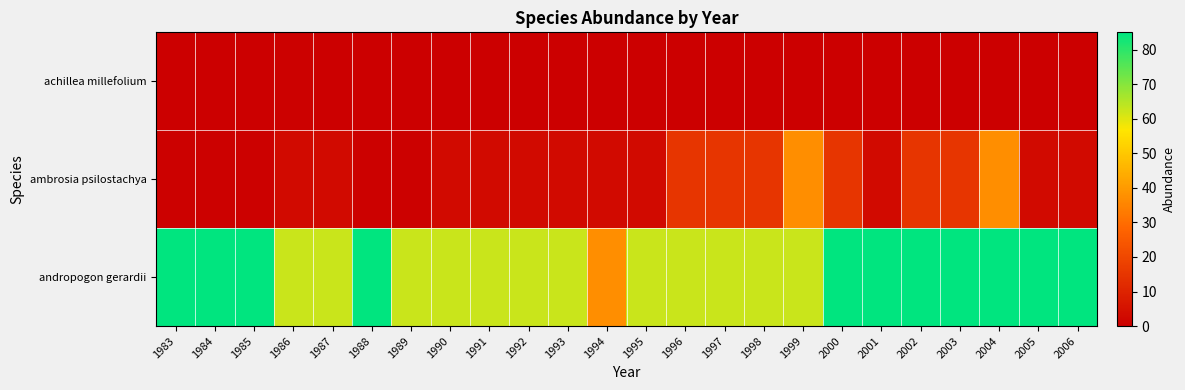

Which has a higher value, 2004 or 1996?

2004